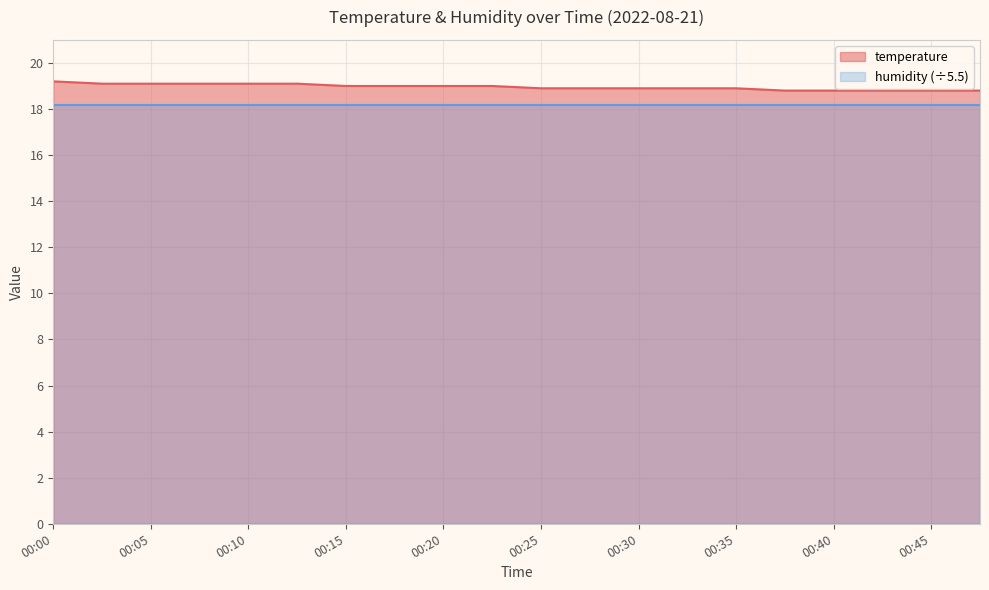

Reading right to left, extract all data points from this chart.

18.8	18.8	18.8	18.8	18.8	18.9	18.9	18.9	18.9	18.9	19.0	19.0	19.0	19.0	19.1	19.1	19.1	19.1	19.1	19.2